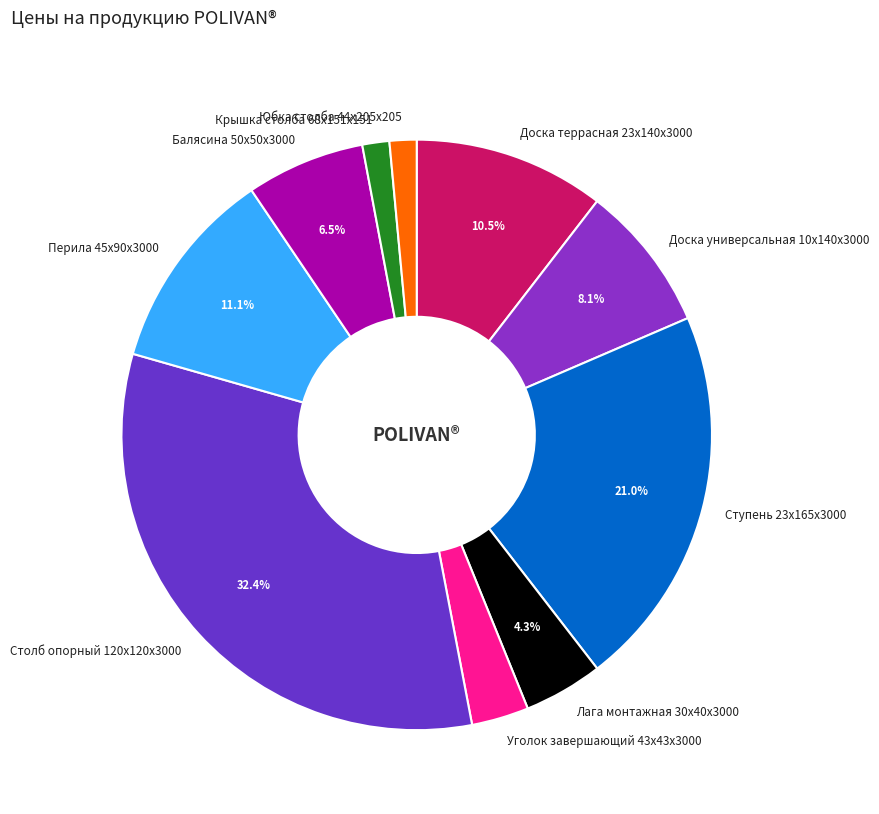

To the nearest percent, what is the average slice percentage?

10%